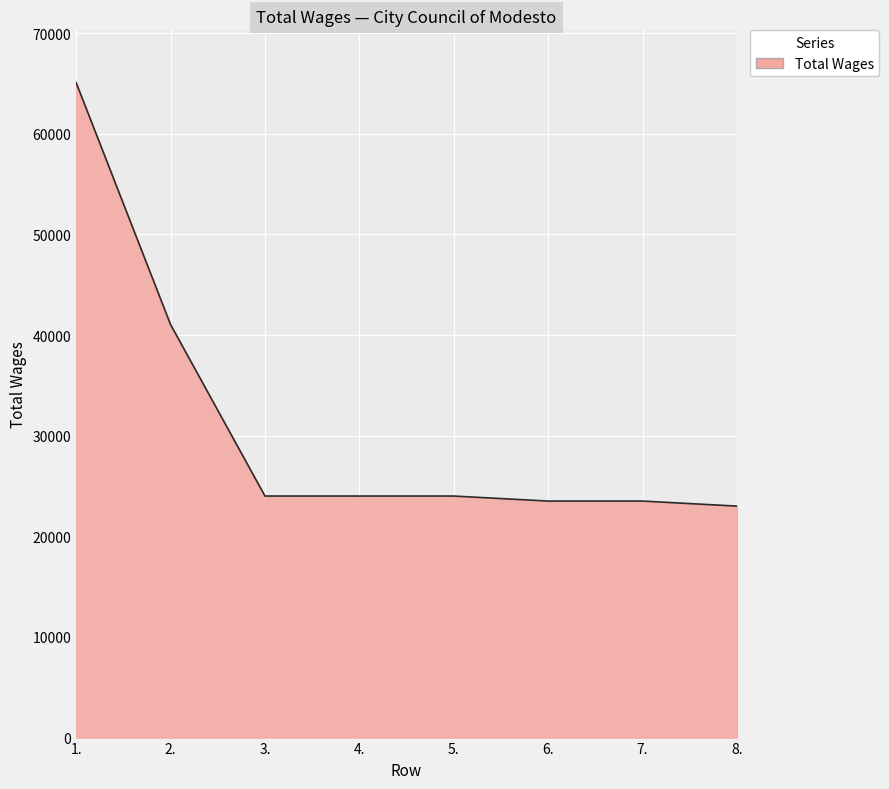

What is the difference between the maximum and minimum values?

42067